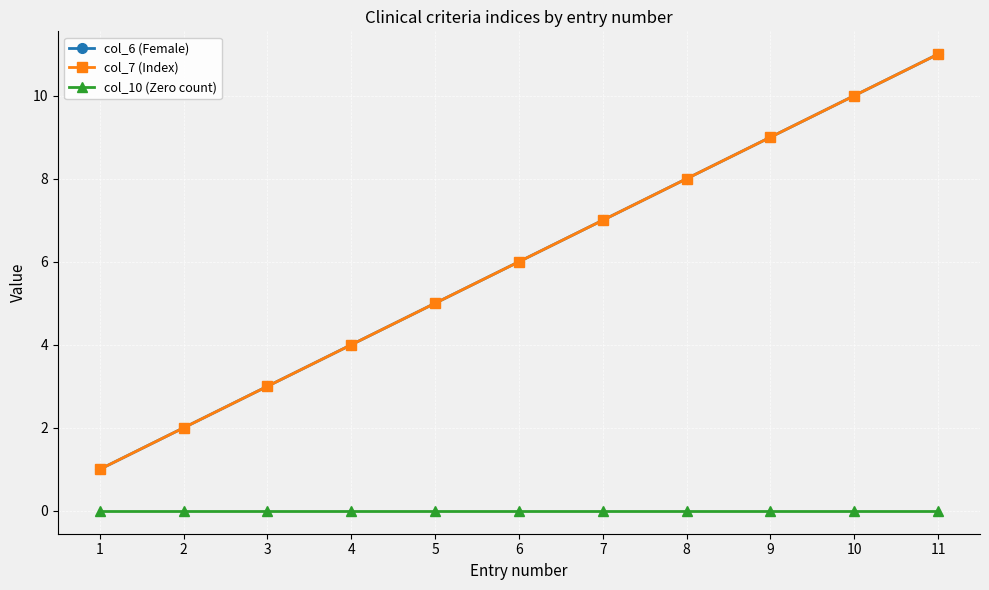

Is this an area chart (filled region under the line)?

No